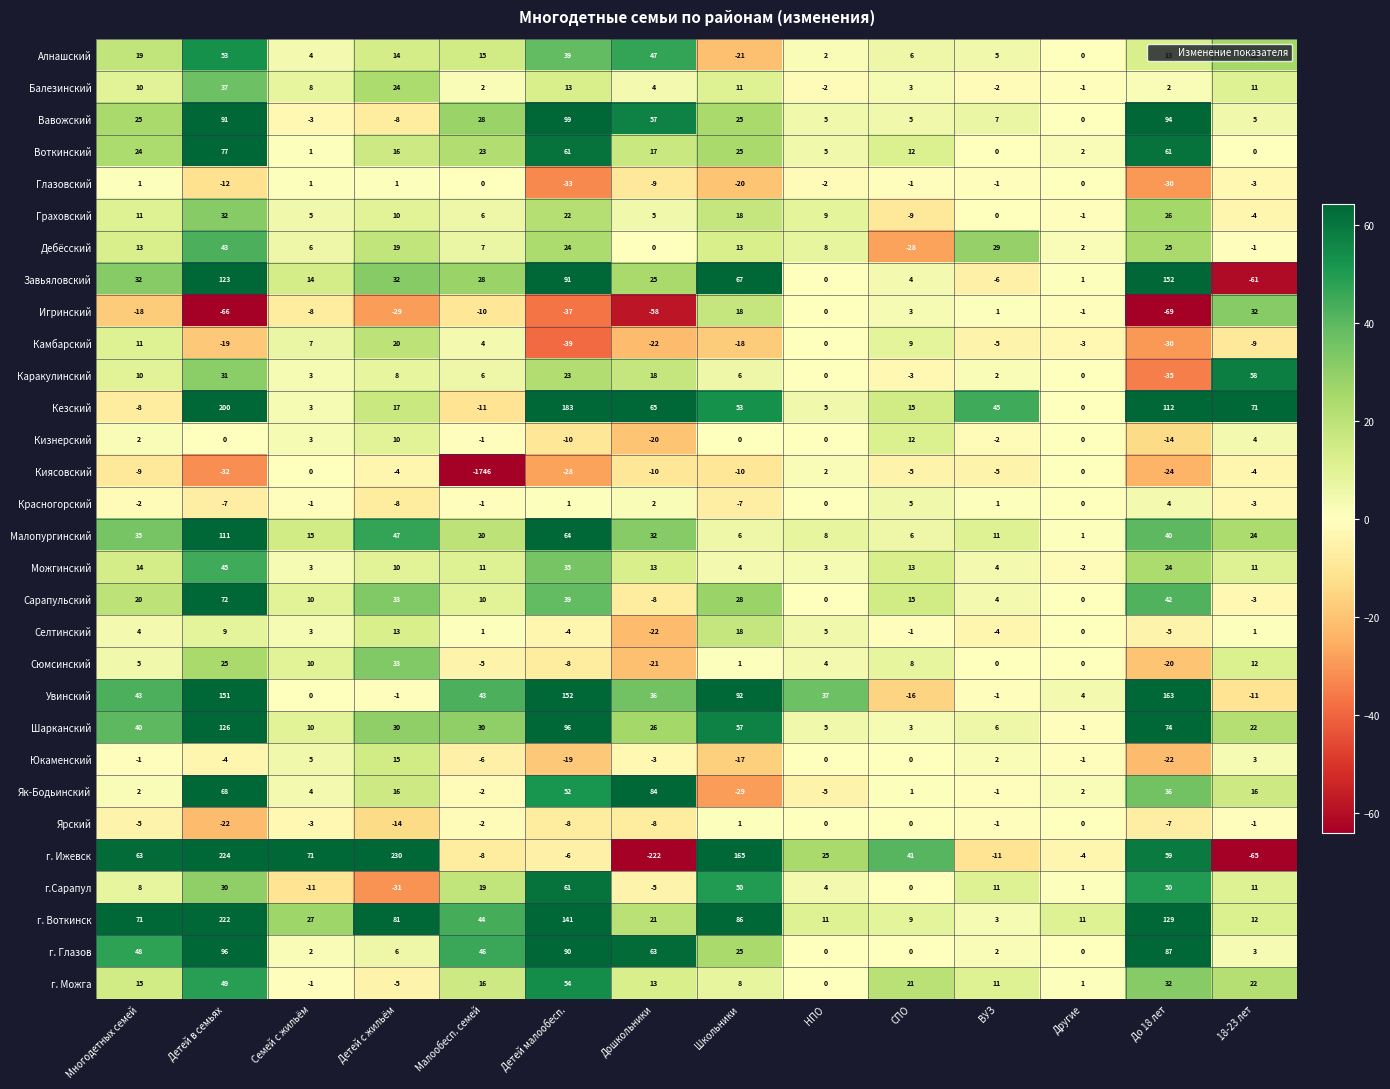

At which label does Воткинский first exceed 17?

Многодетных семей